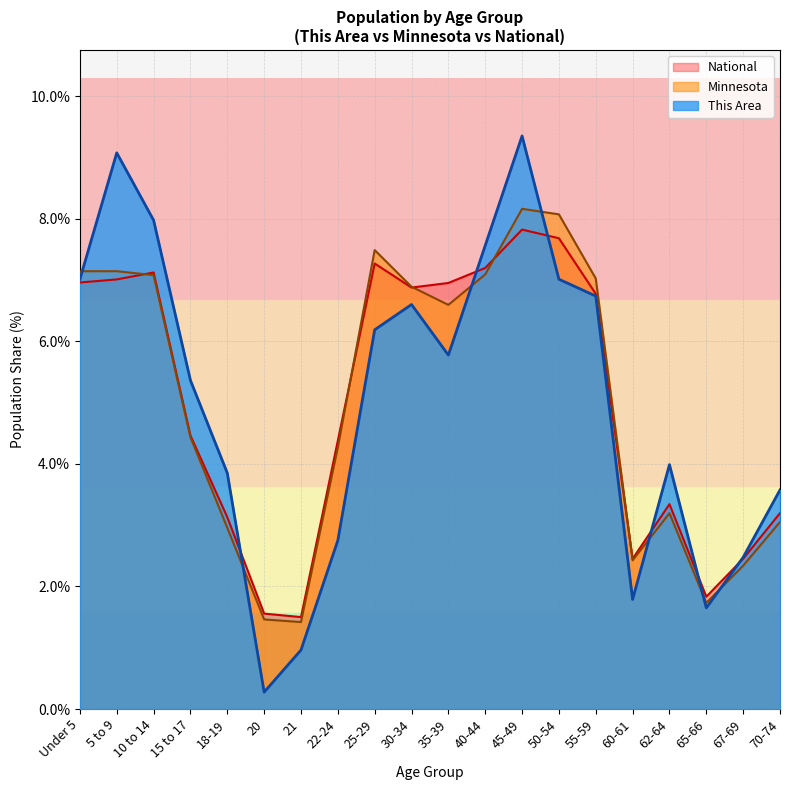

Rank the series by their maximum value, from highest to lowest.

This Area, Minnesota, National